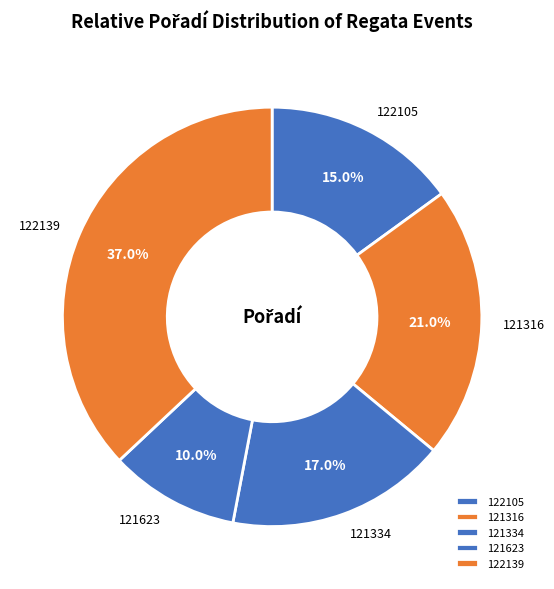

Combined, what portion of the pie is 121316 and 122139?

58.0%